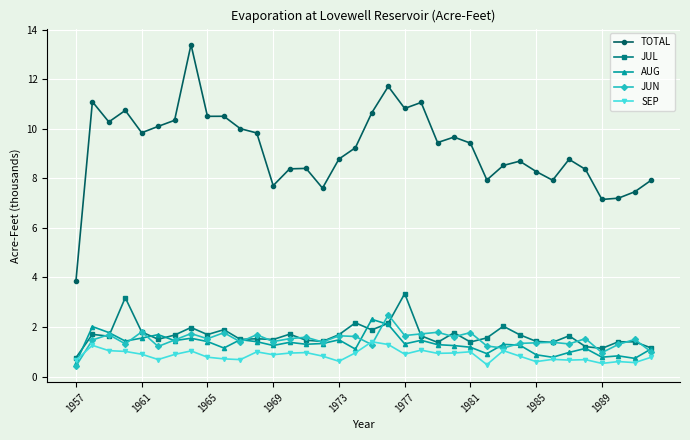

Which series has the widest spread of values?

TOTAL